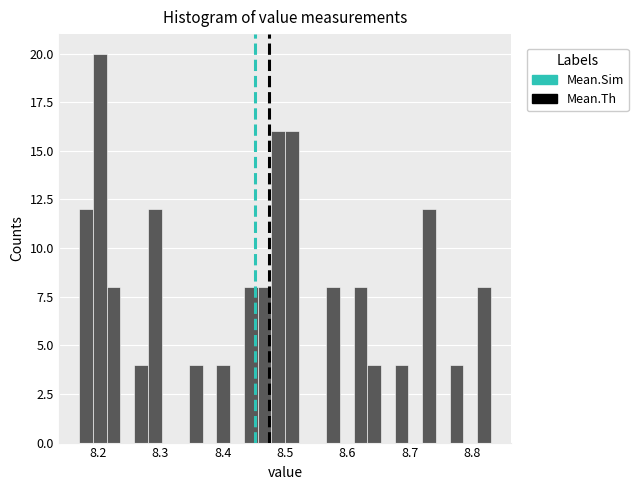

Read against the x-axis, roughly where is the centre of the tallest bar?

8.20